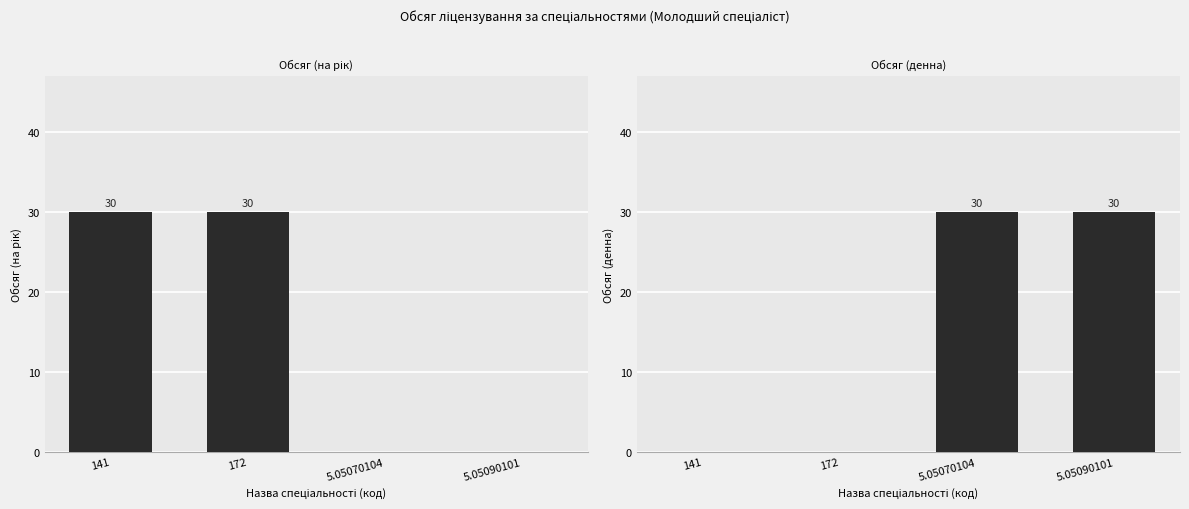

What are all the series names shown in the legend?

Обсяг (на рік), Обсяг (денна)